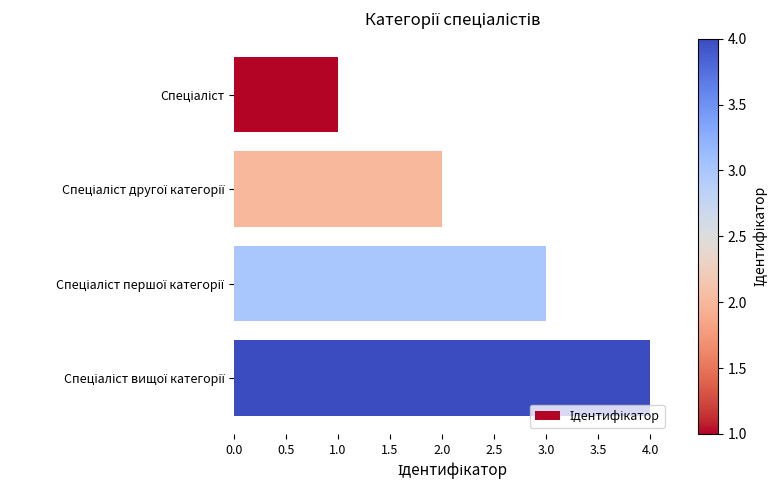

What is the minimum value shown in the chart?

1